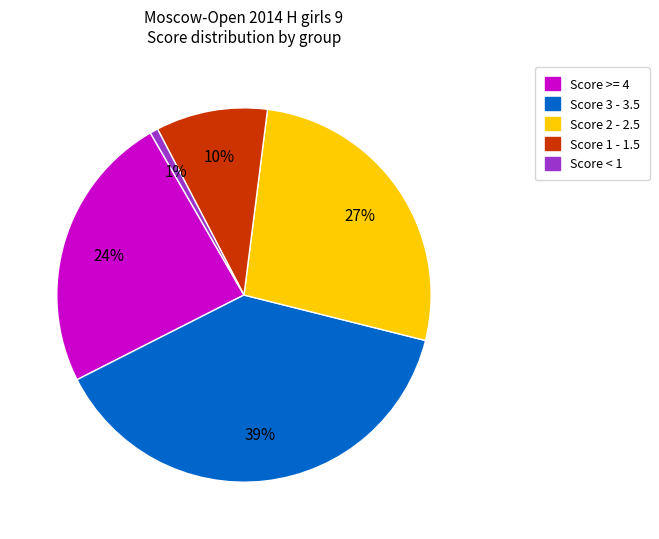

To the nearest percent, what is the difference between the largest and smallest slice percentages?

38%